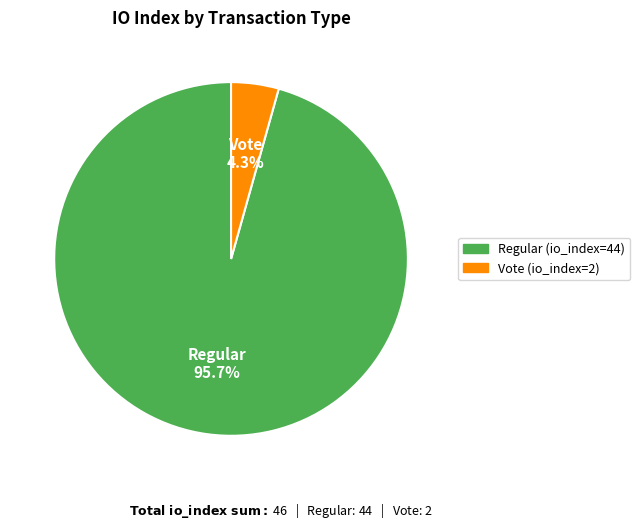

Combined, what portion of the pie is Vote (io_index=2) and Regular (io_index=44)?

100.0%